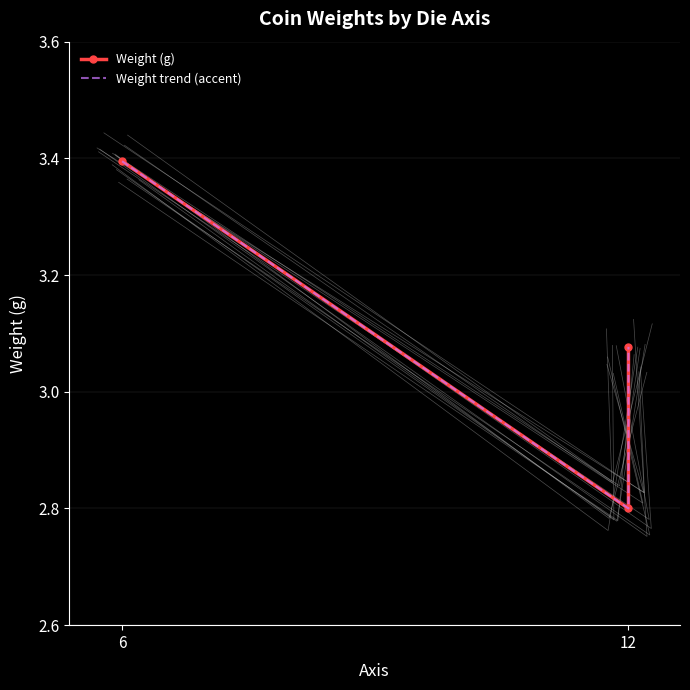

Is it true that Weight trend (accent) equals 2.2 at 6?

False